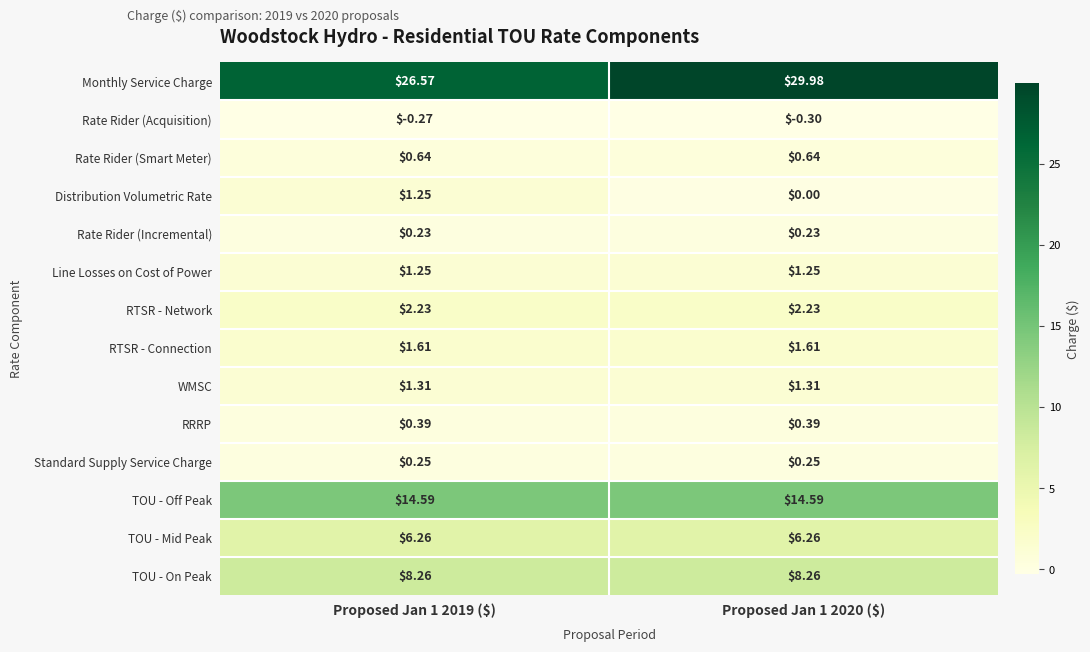

Which series has the largest range (max minus min)?

Monthly Service Charge